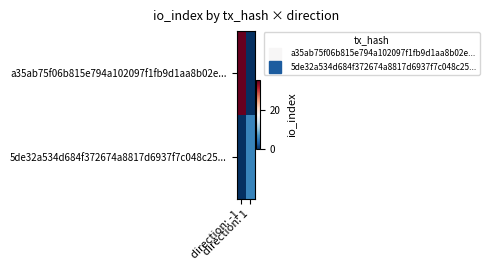

Rank the series by their maximum value, from lowest to highest.

5de32a534d684f372674a8817d6937f7c048c25..., a35ab75f06b815e794a102097f1fb9d1aa8b02e...